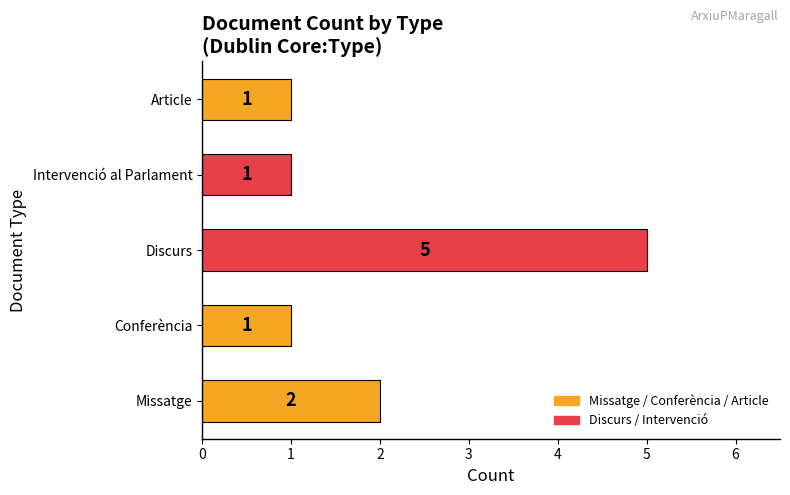

Is it true that the value at Article is 0?

False